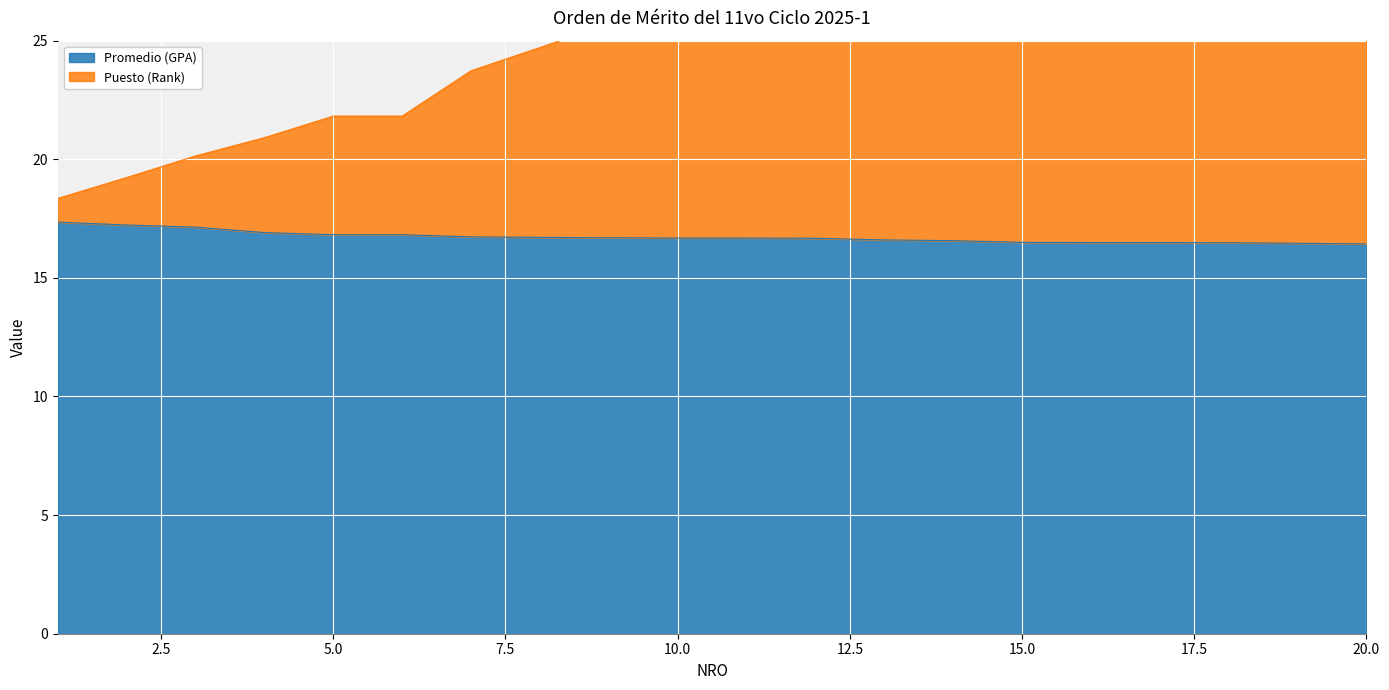

Which series has the largest range (max minus min)?

Puesto (Rank)